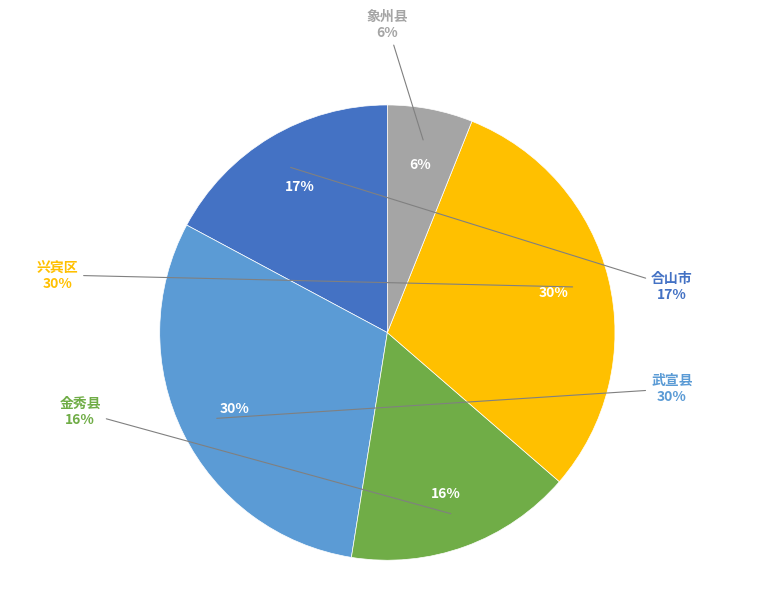

Does 合山市 represent more than half of the total?

No